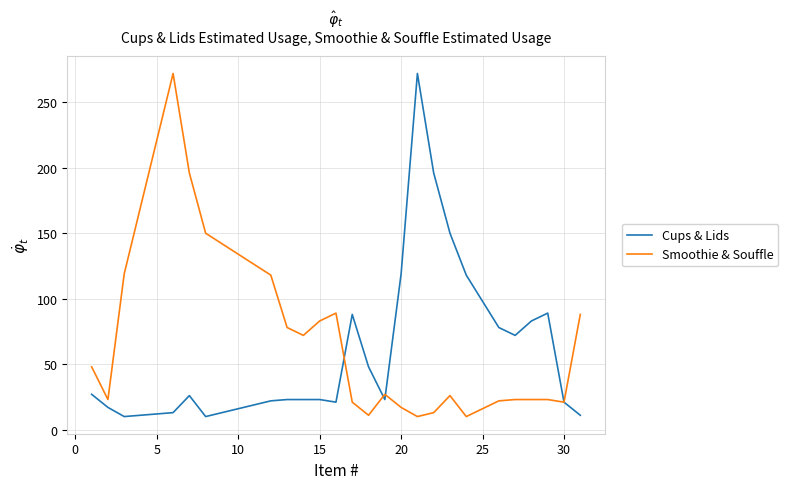

What is the lowest value of the Smoothie & Souffle series?

10